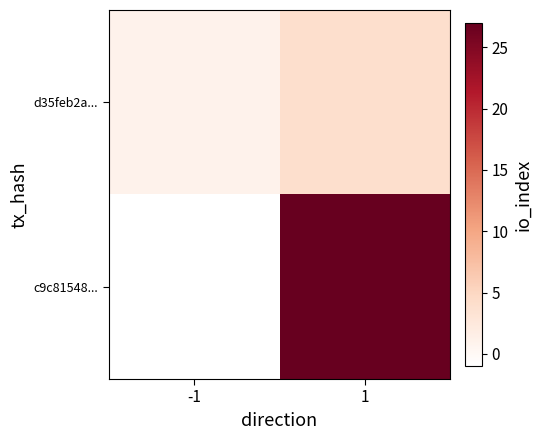

What is the spread (max minus min) of values at 1?

23